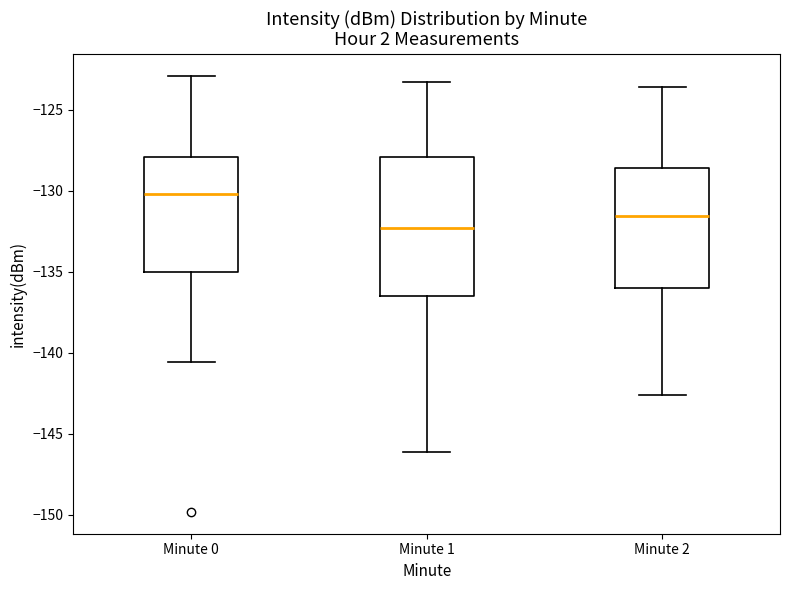

Where does the lower whisker of the box for Minute 2 end on the y-axis? The values are not printed on the chart, so give them approximately, as read against the axis.

-142.5